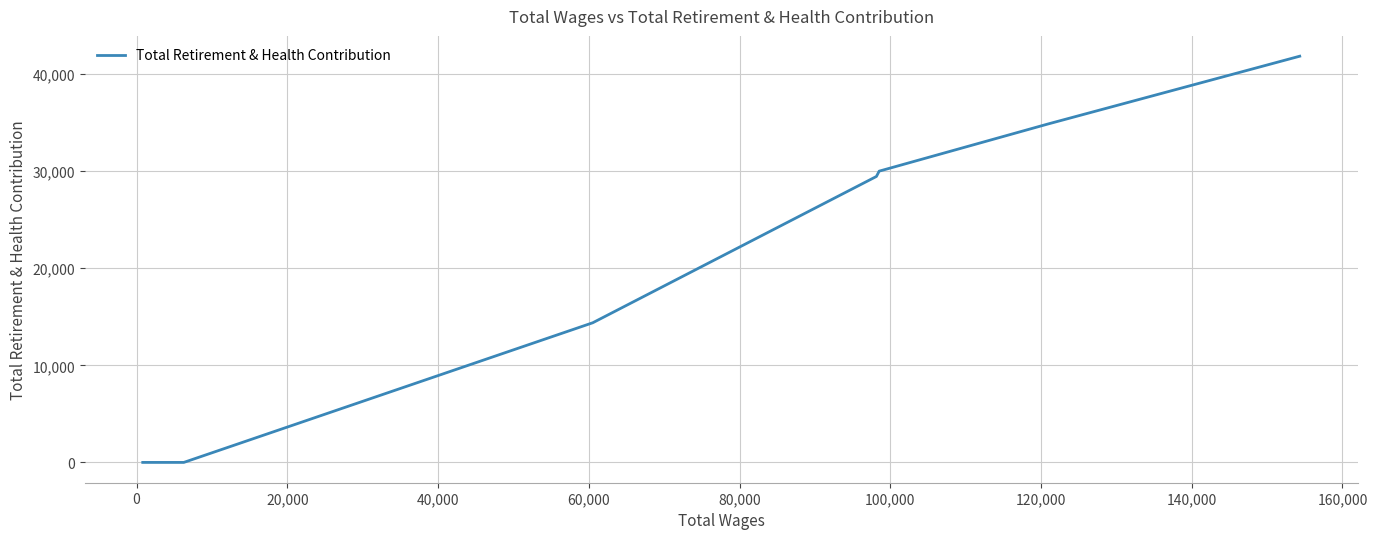

What is the average value?

16724